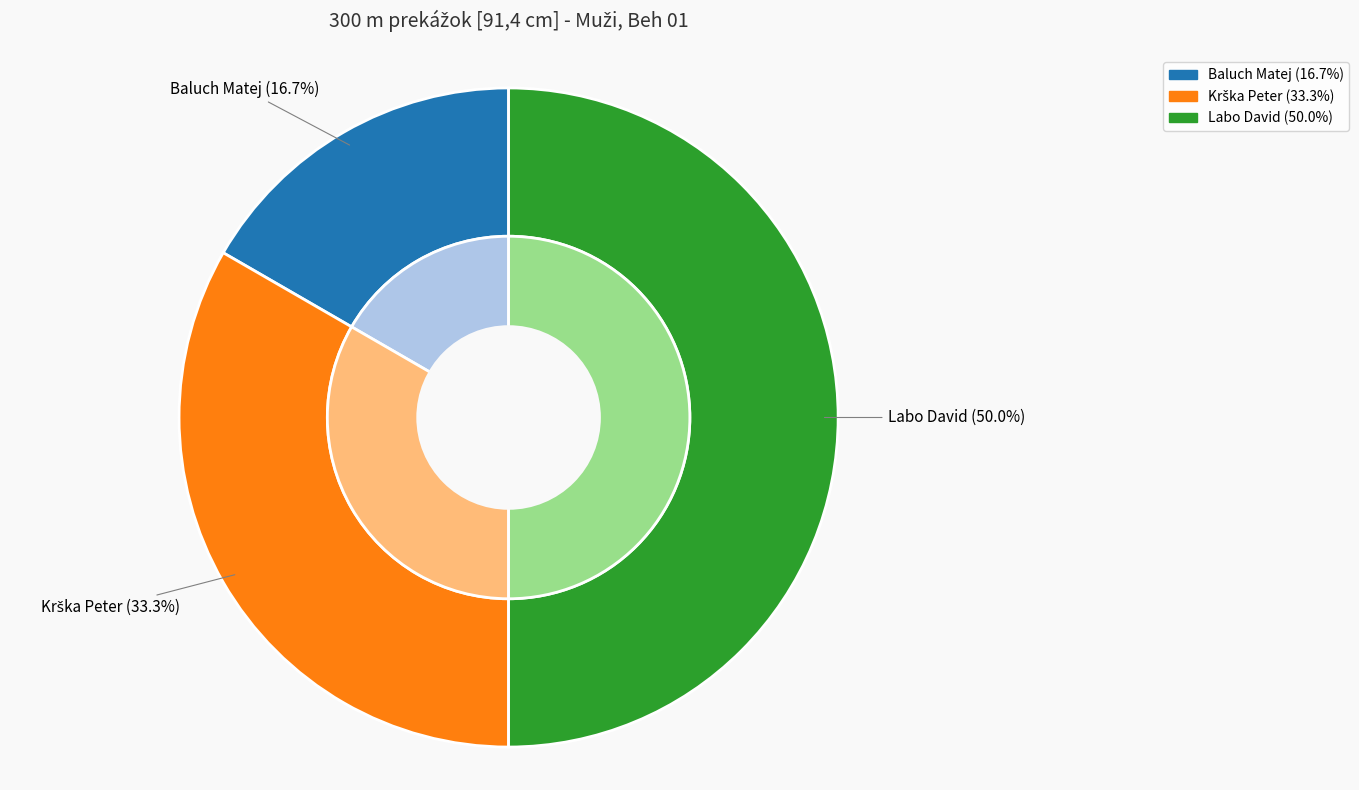

Which slice is the largest?

Labo David